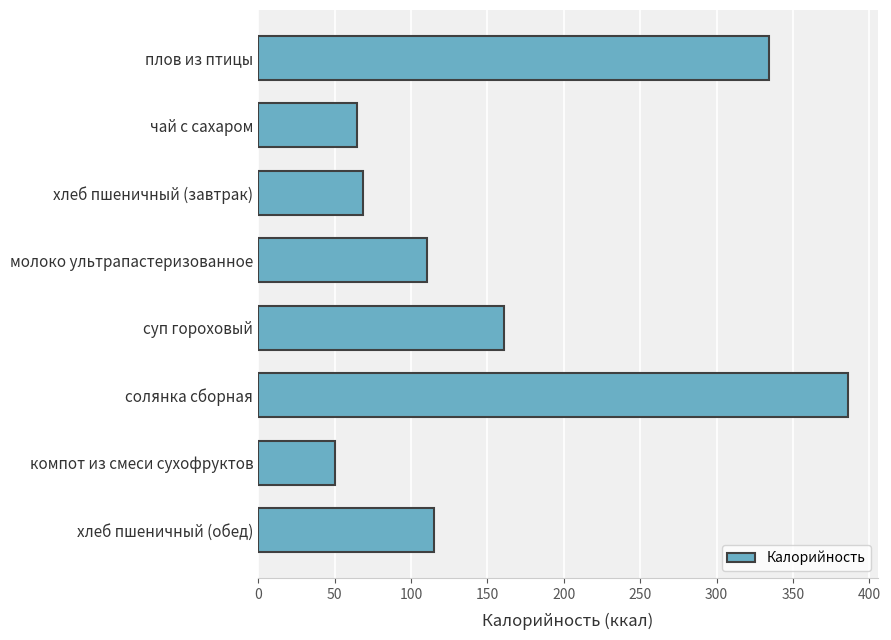

True or false: the data shows 110.5 at молоко ультрапастеризованное.

True